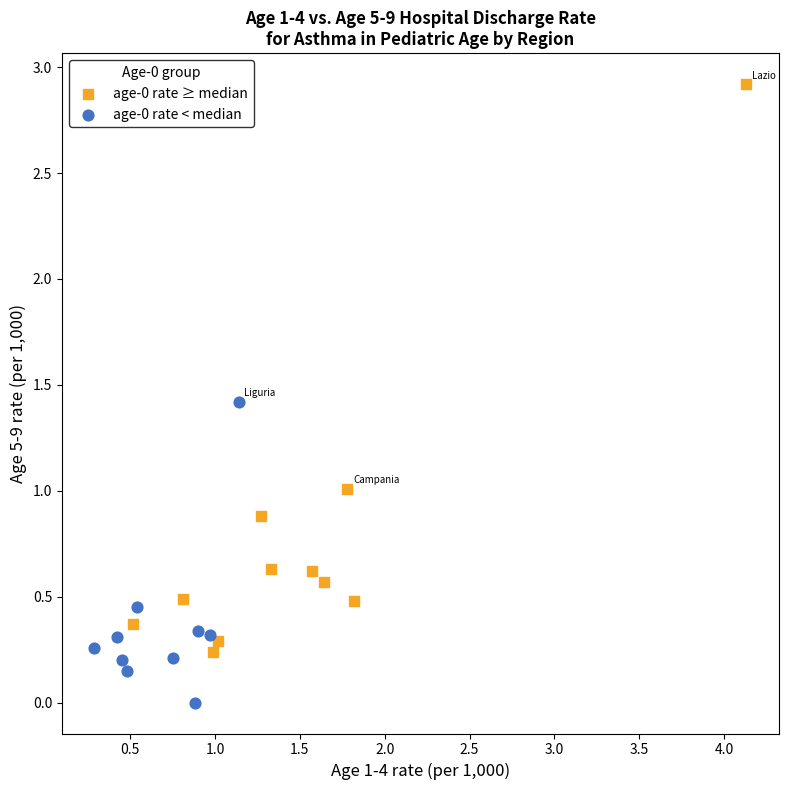

Which series reaches the minimum Y coordinate?

age-0 rate < median